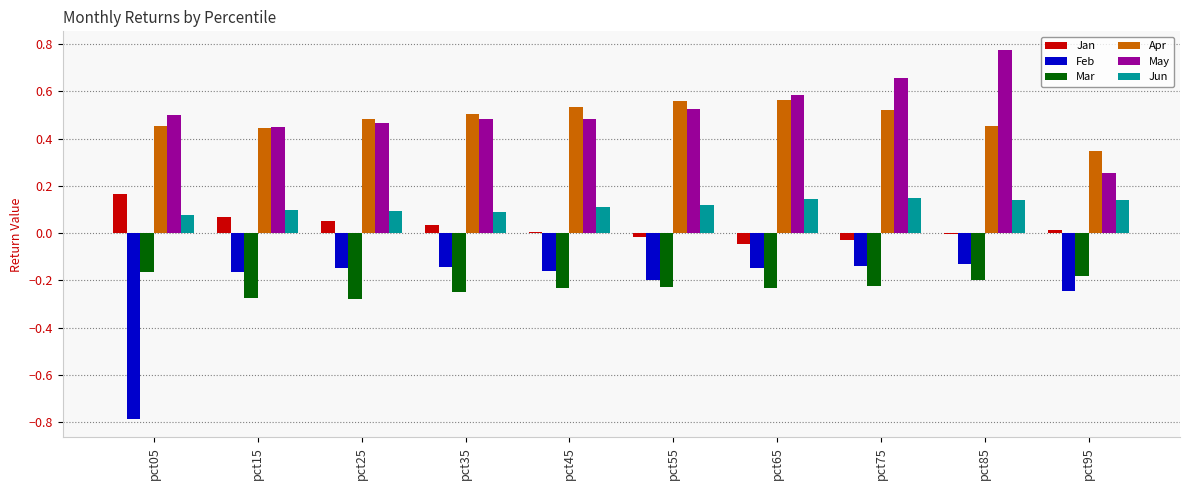

Between pct75 and pct95, which series saw the biggest shift?

May